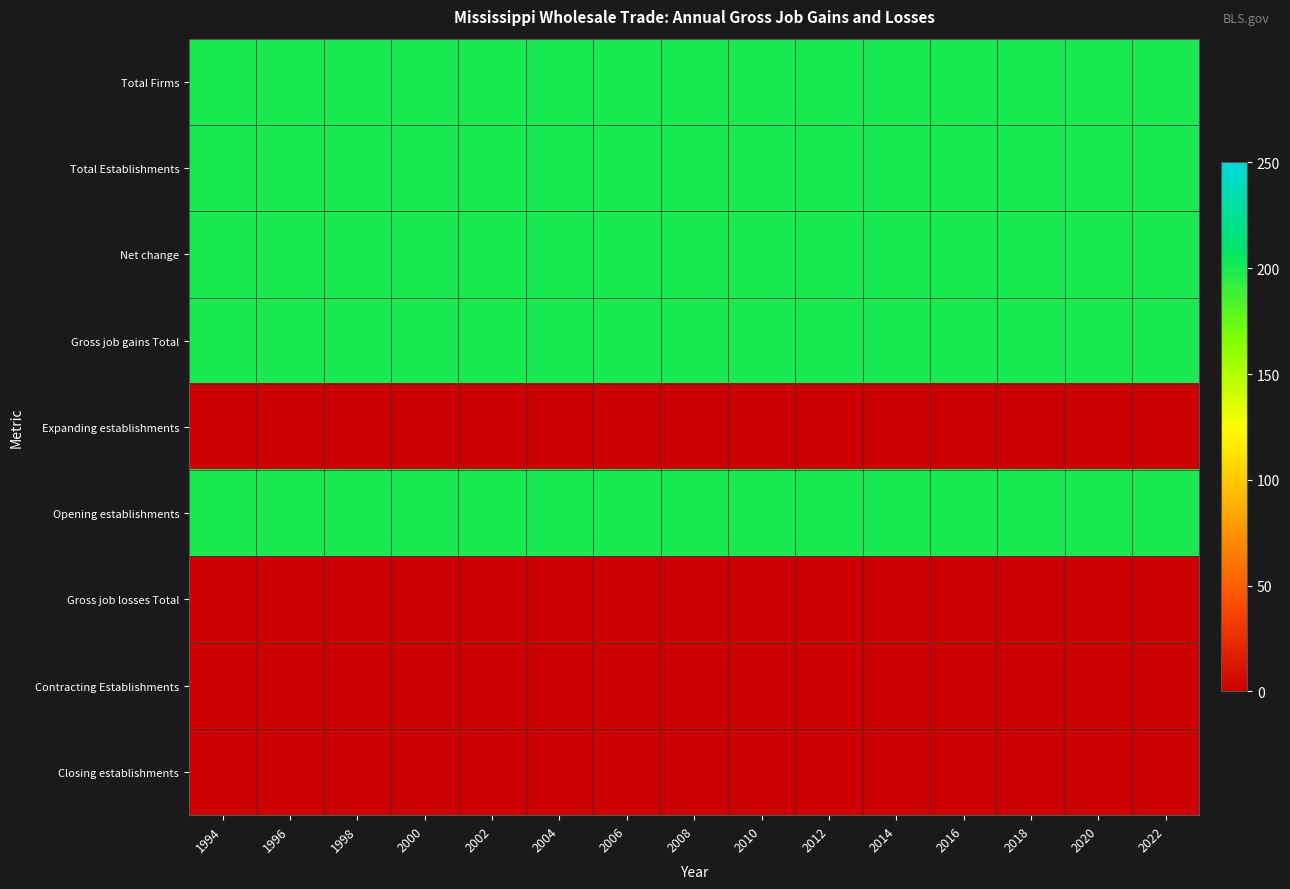

List the series in order of their peak value, highest first.

Total Firms, Total Establishments, Net change, Gross job gains Total, Opening establishments, Expanding establishments, Gross job losses Total, Contracting Establishments, Closing establishments